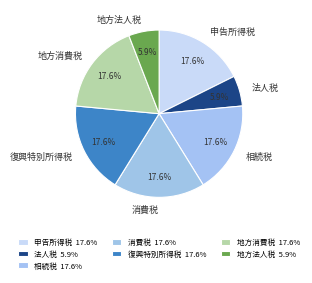

Is there a majority slice in this chart?

No